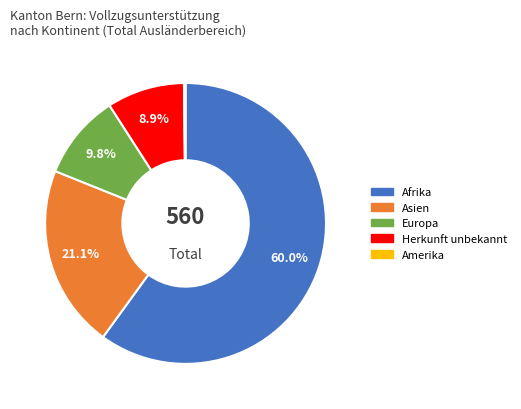

Is there a majority slice in this chart?

Yes